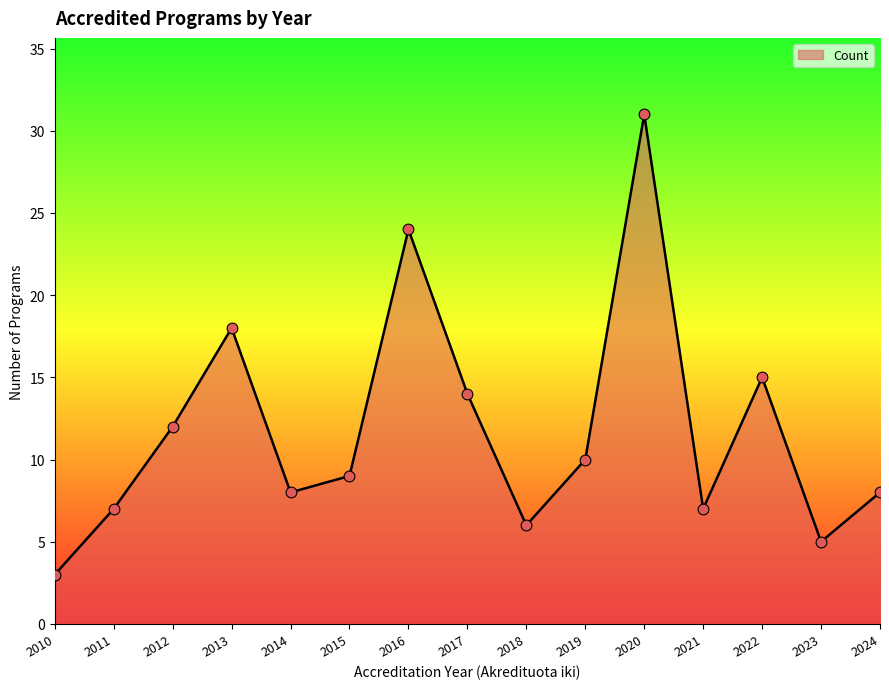

What is the change in value from 2013 to 2022?

-3